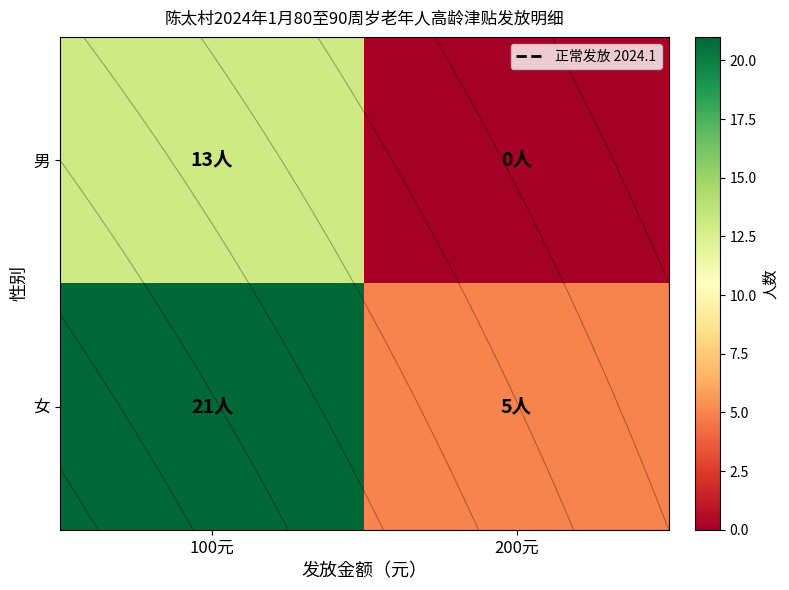

The 男 series shows 13 at 100元. True or false?

True